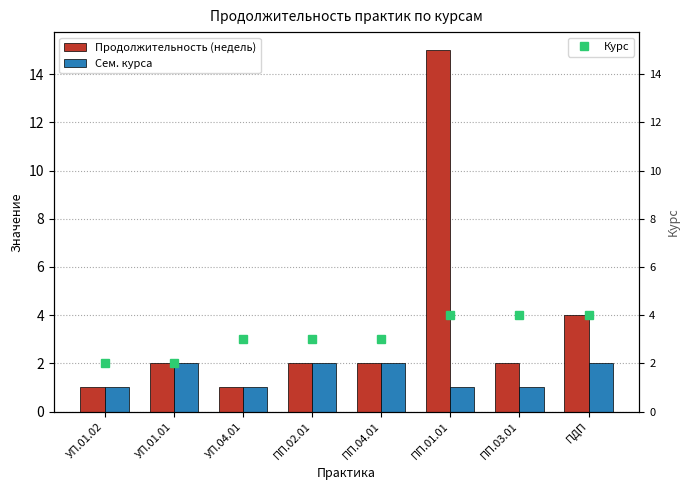

Reading left to right, what are all the values shown in this chart?

Продолжительность (недель): 1	2	1	2	2	15	2	4
Сем. курса: 1	2	1	2	2	1	1	2
Курс: 2	2	3	3	3	4	4	4